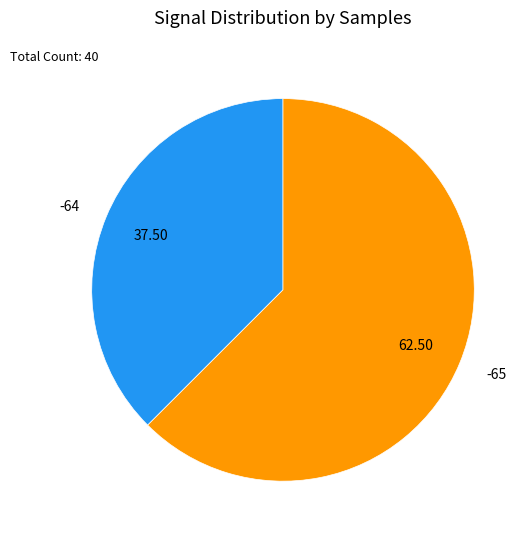

Approximately how many times larger is the value at -64 compared to -65?

0.6